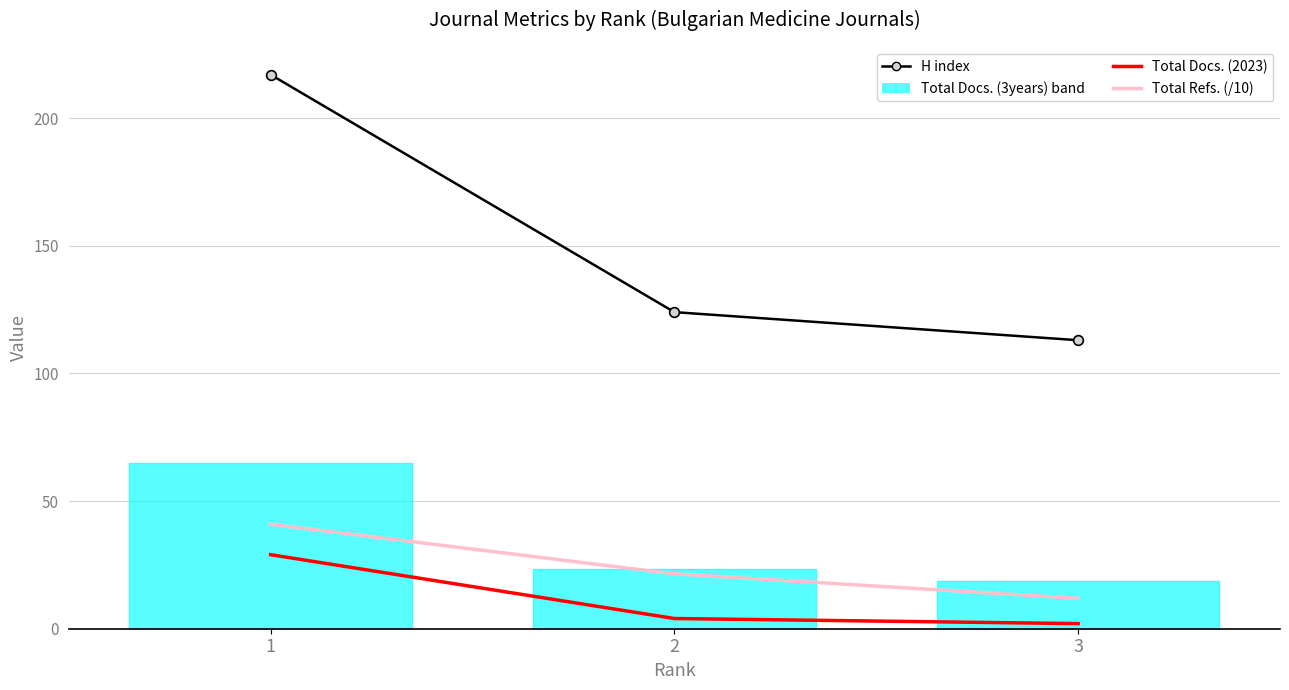

What is the value of the Total Docs. (2023) point at the 2nd from the left?

4.0